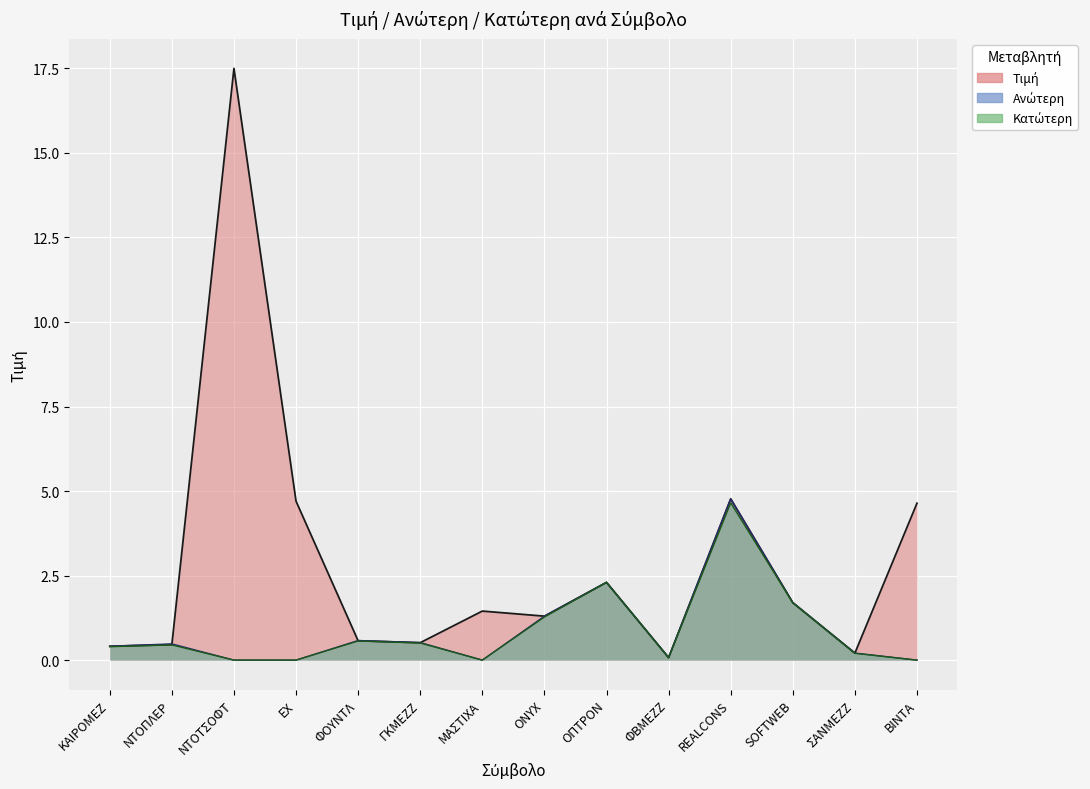

Which series changed the most between ΝΤΟΤΣΟΦΤ and ΟΠΤΡΟΝ?

Τιμή